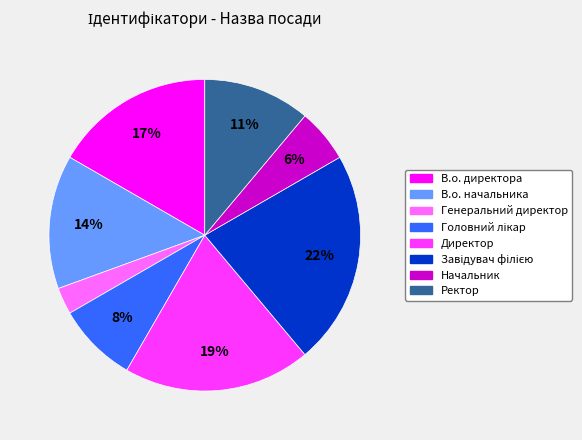

Is it true that Генеральний директор is 3% of the pie?

True